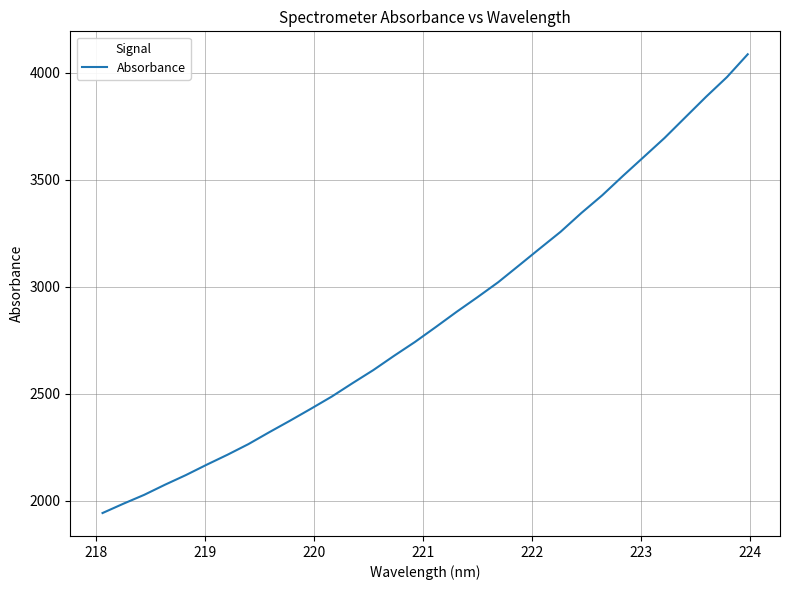

Reading left to right, extract all data points from this chart.

1943.6	1987.1	2028.6	2076.0	2120.9	2169.4	2216.1	2265.5	2321.1	2375.1	2430.7	2487.6	2550.3	2611.5	2678.4	2742.9	2812.6	2883.6	2951.8	3022.0	3100.6	3179.6	3257.8	3345.7	3428.2	3519.1	3607.6	3696.4	3792.9	3889.0	3980.6	4087.3